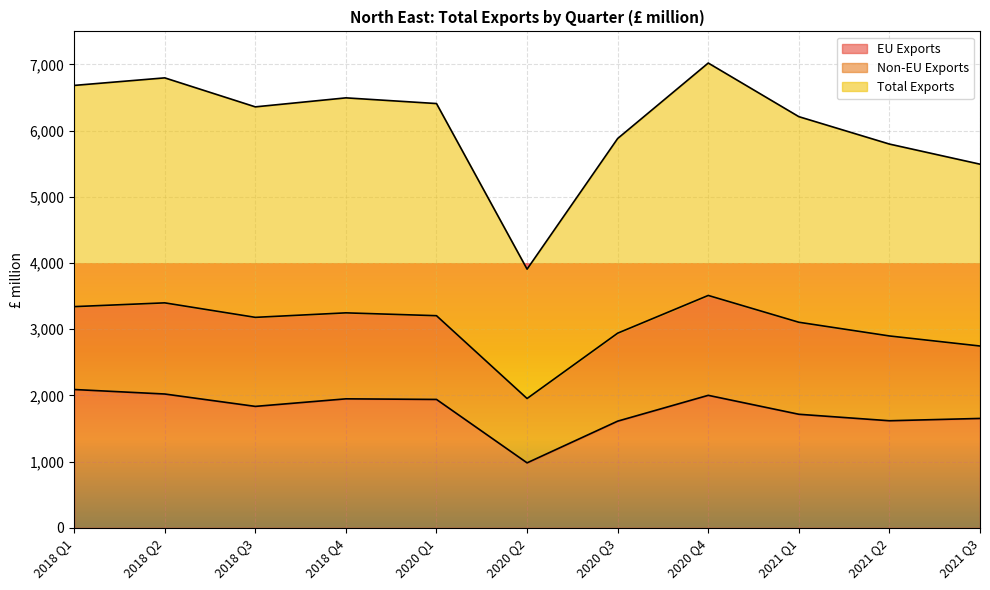

What is the minimum value for EU Exports?

982